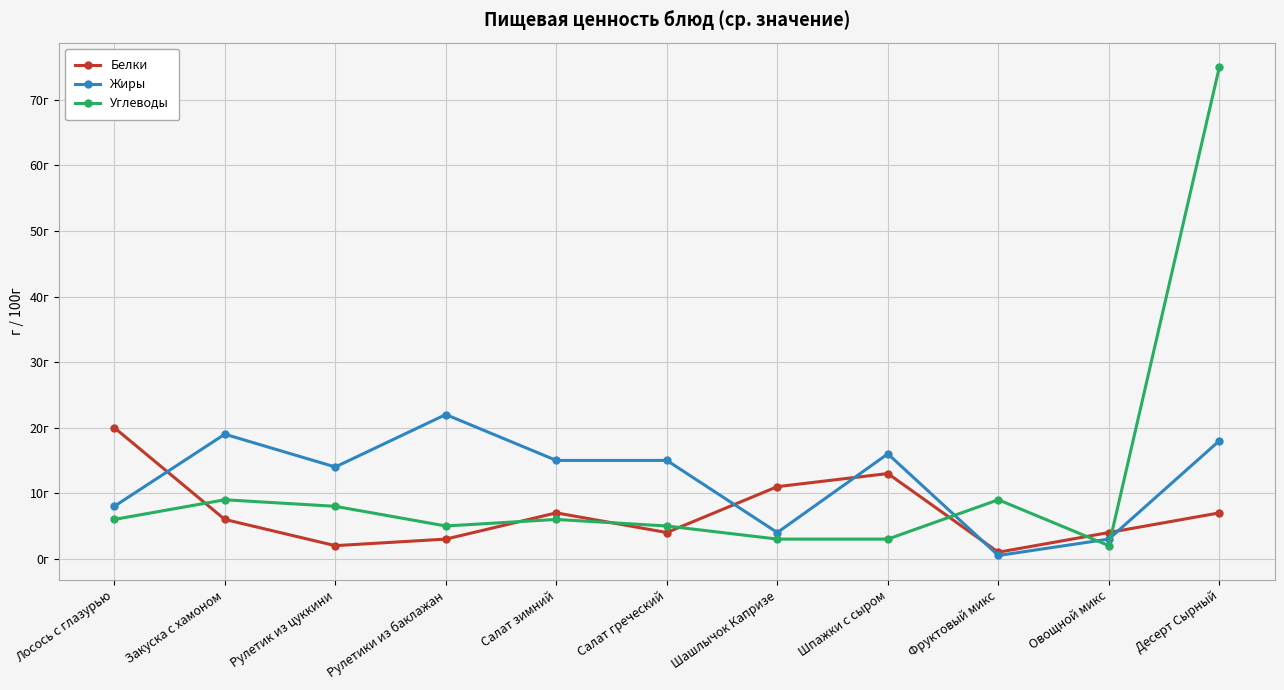

At which category is the sum across all series the highest?

Десерт Сырный